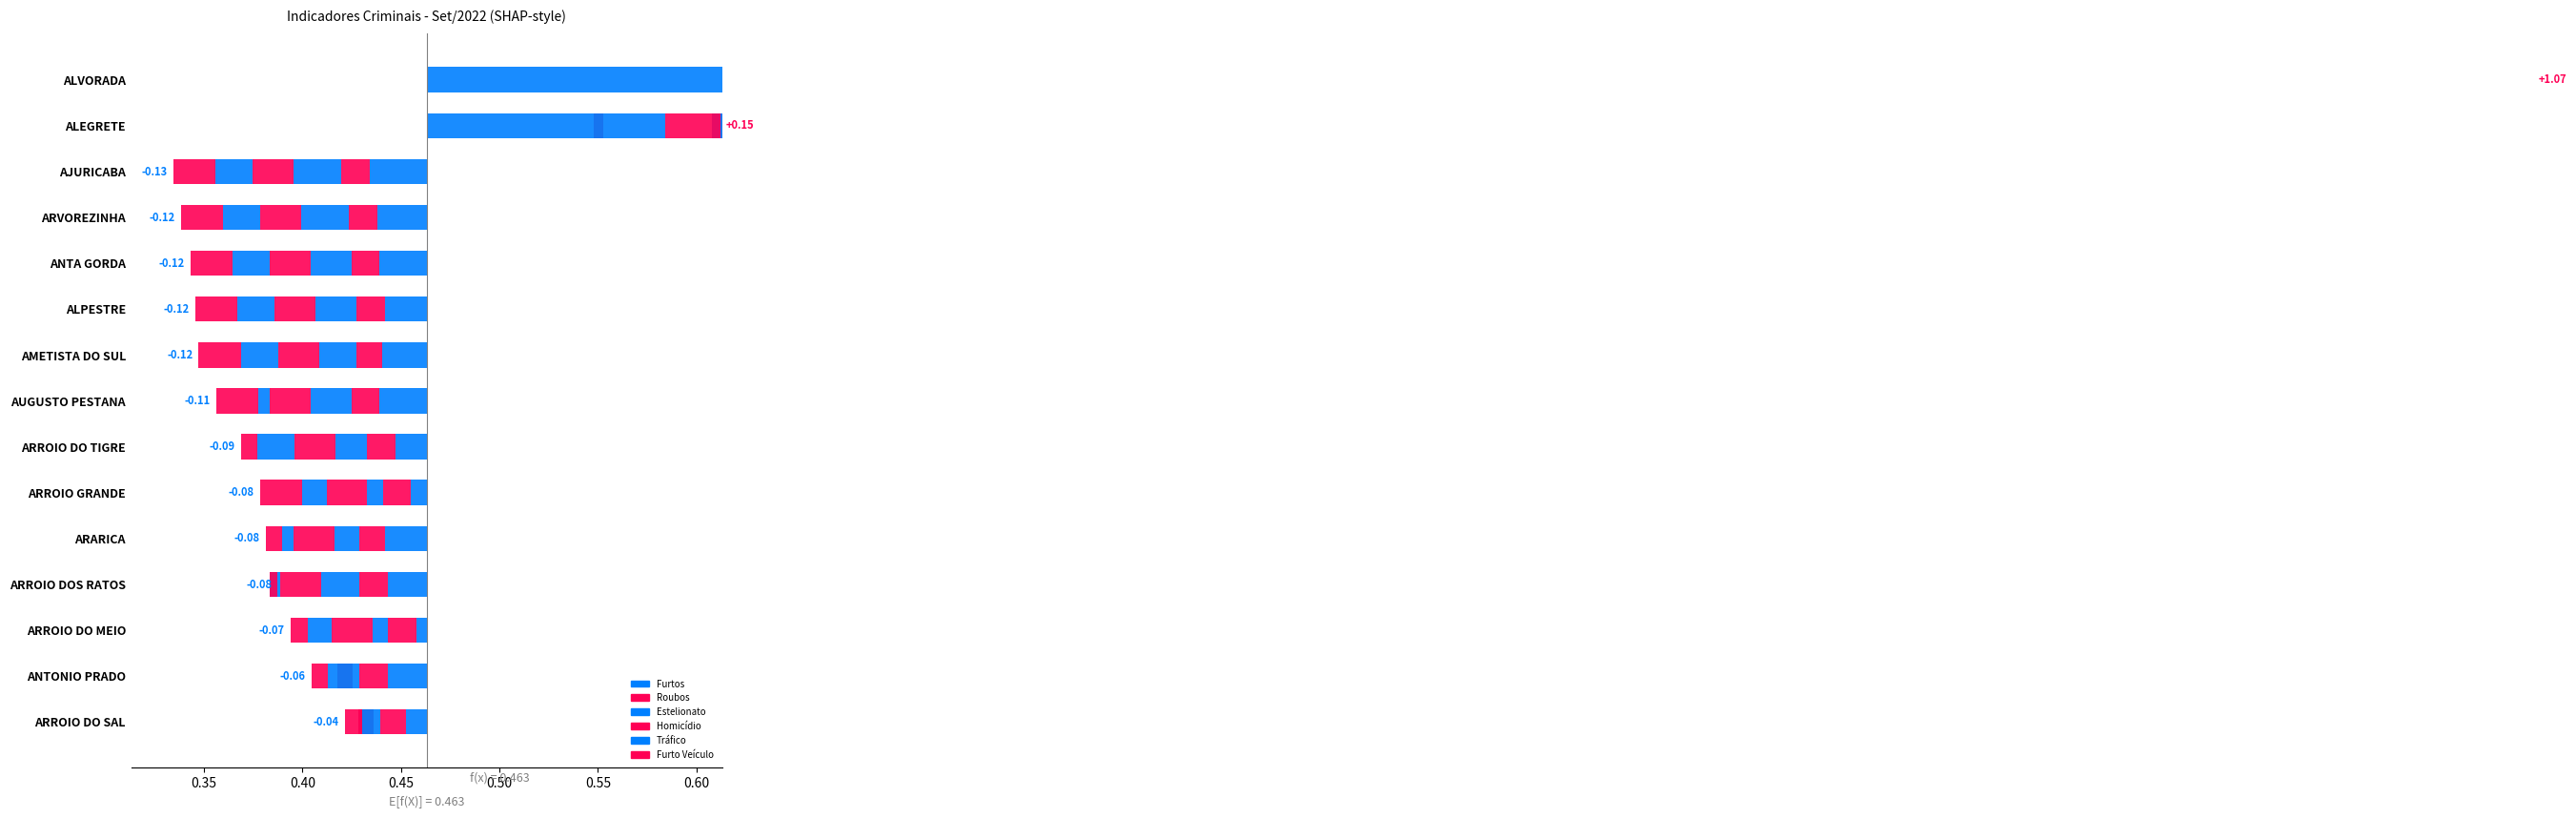

How many bars are there in total?

90